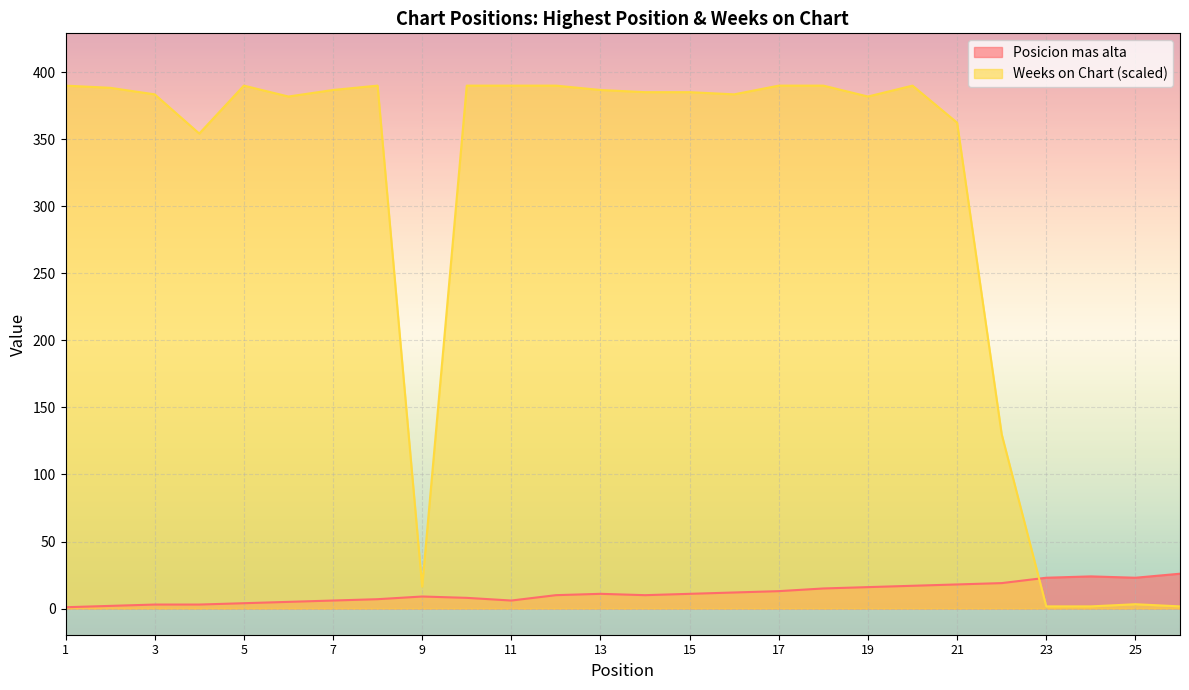

Rank the series by their maximum value, from lowest to highest.

Posicion mas alta, Weeks on Chart (scaled)